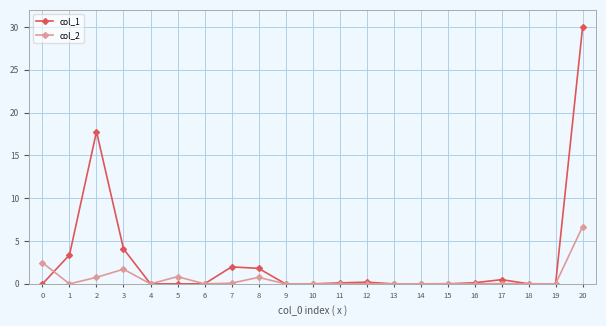

True or false: col_2 has more than 0 points higher than both neighbors.

True